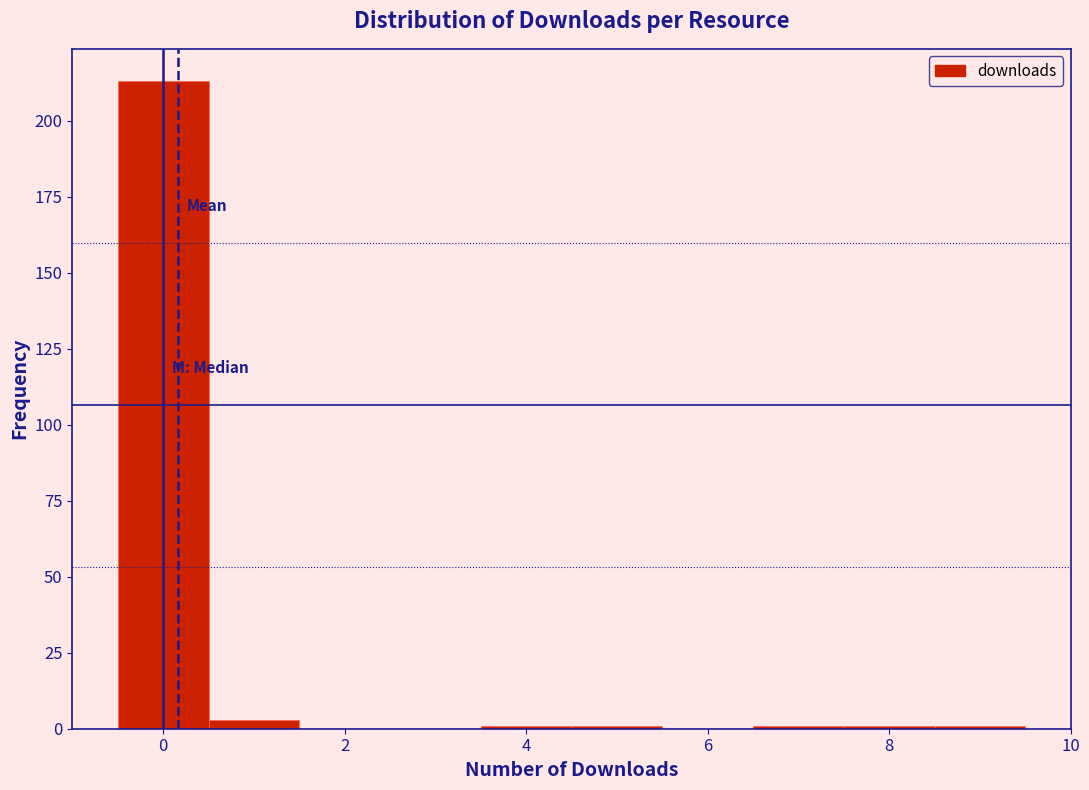

Over which range of the x-axis is the bar tallest?

-0.5 to 0.5